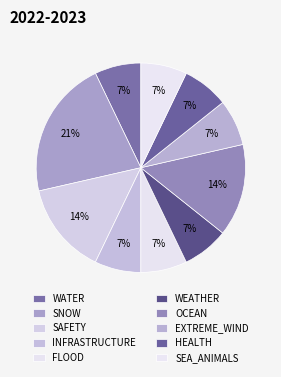

How many segments does this pie chart have?

10